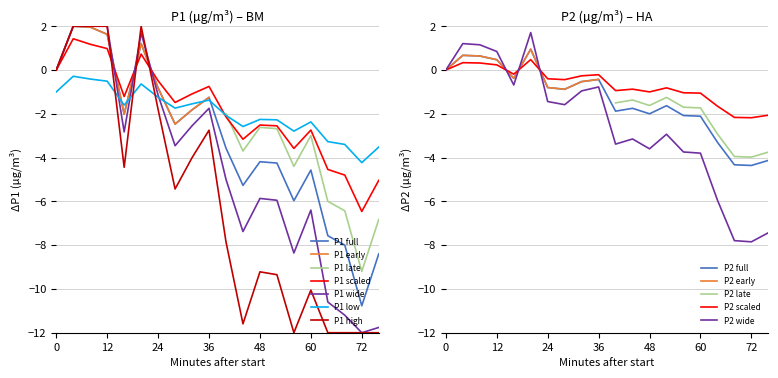

What is the value of the P2 point at the 10th from the left?

-0.4